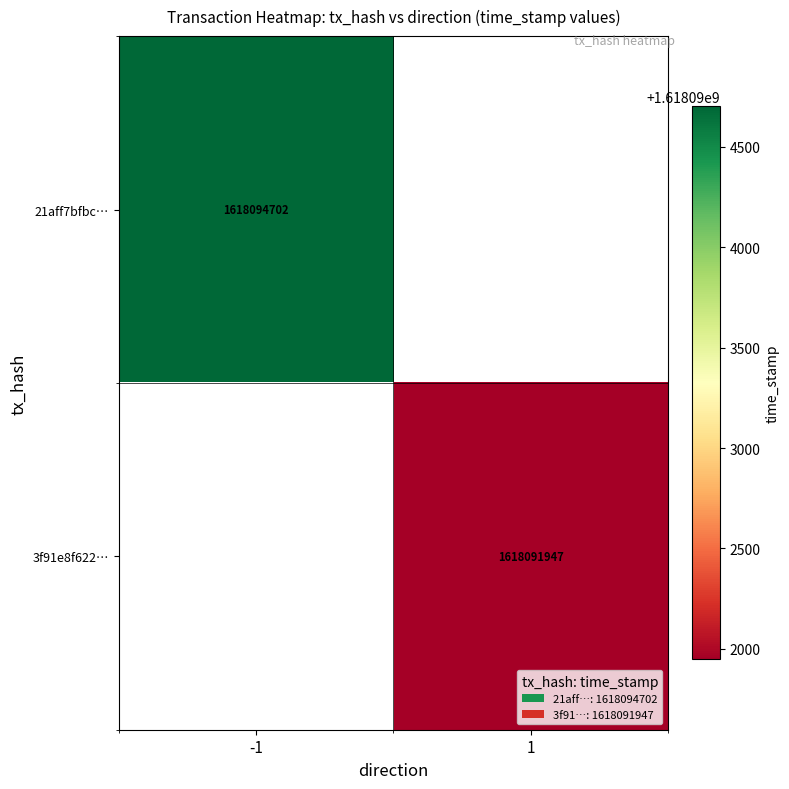

Is the value of 3f91e8f622… at 1 greater than the value of 21aff7bfbc… at -1?

No